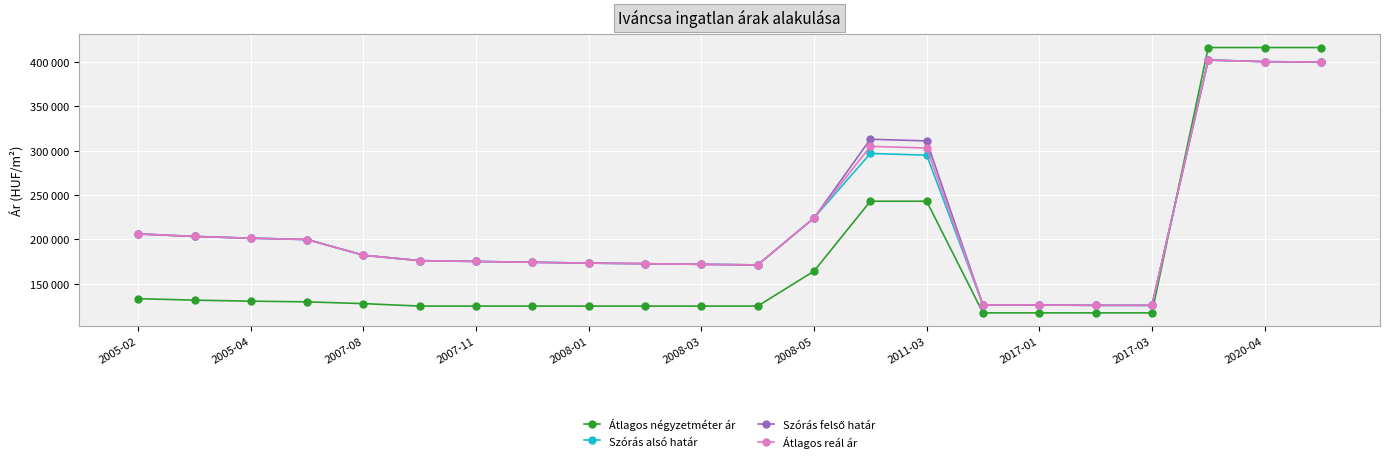

Does the chart have visible grid lines?

Yes